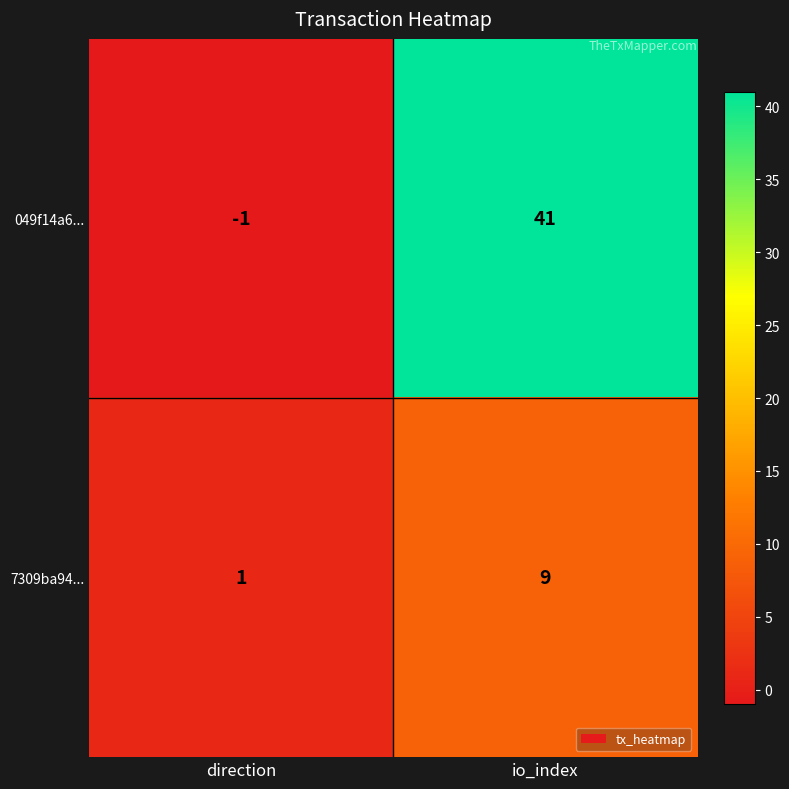

Rank the series by their average value, from lowest to highest.

7309ba94..., 049f14a6...